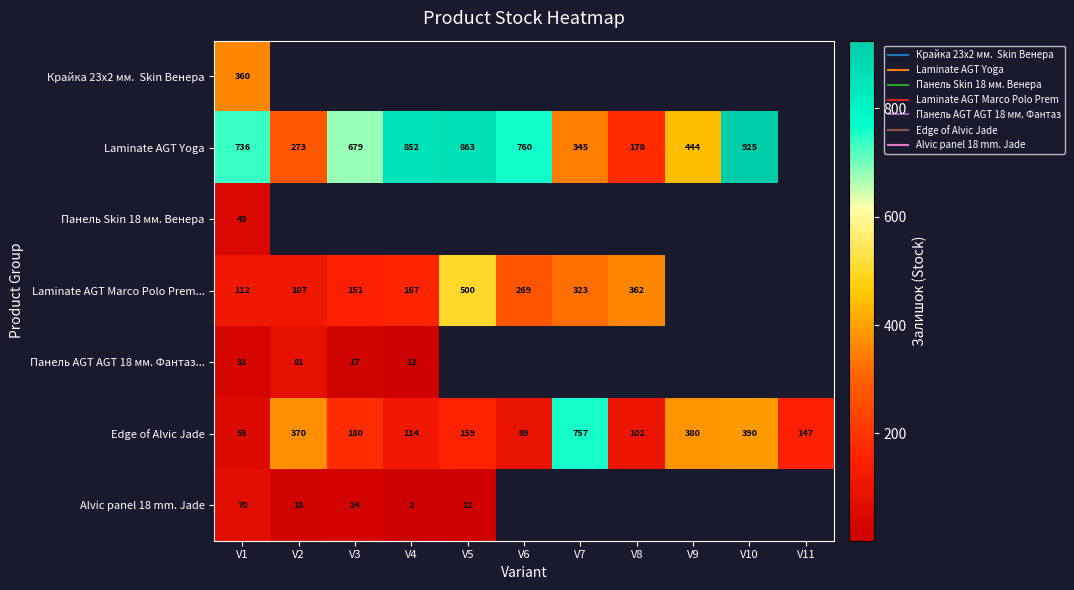

How many data points does each series have?

11